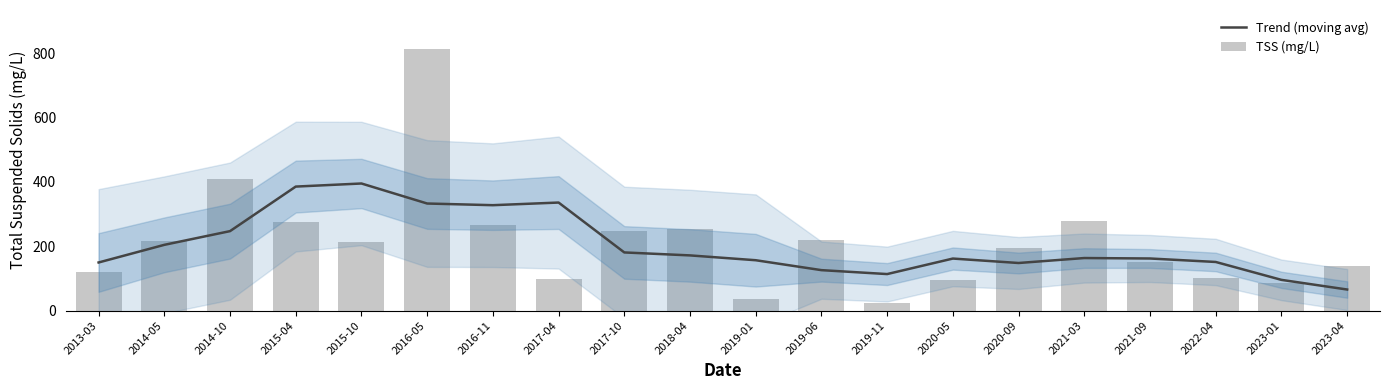

What is the greatest value displayed?

812.0